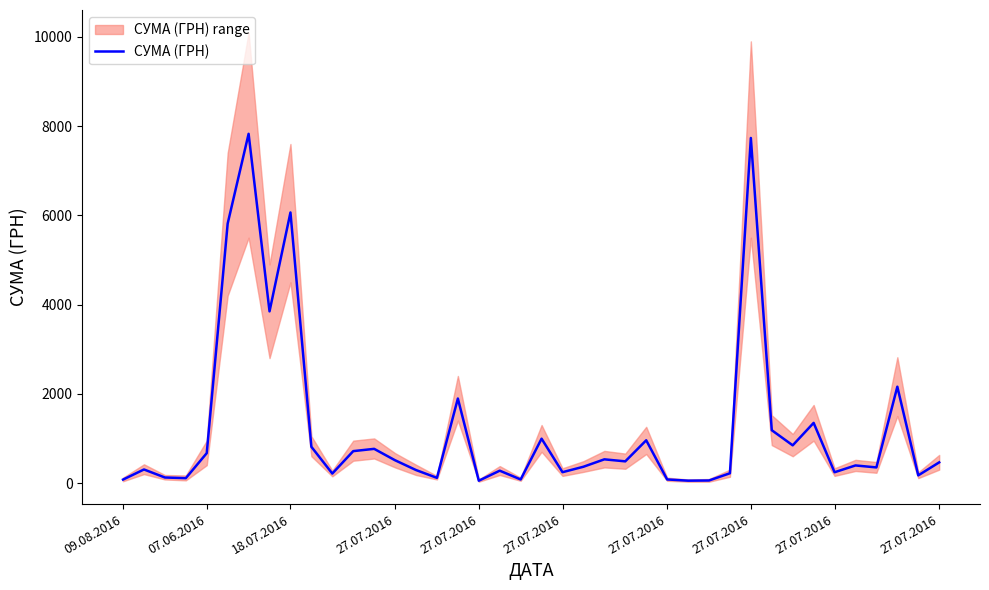

True or false: the data shows 418.4 at 27.07.2016.

False